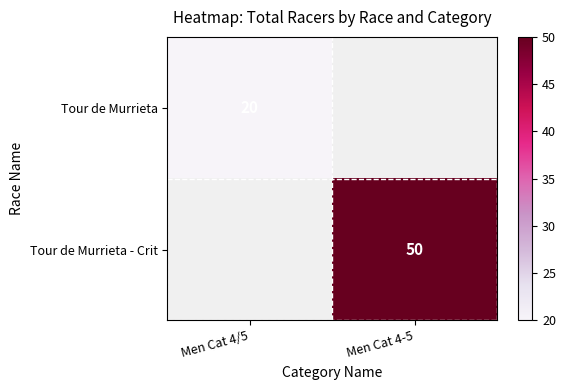

True or false: Tour de Murrieta has a value of 20 at Men Cat 4/5.

True